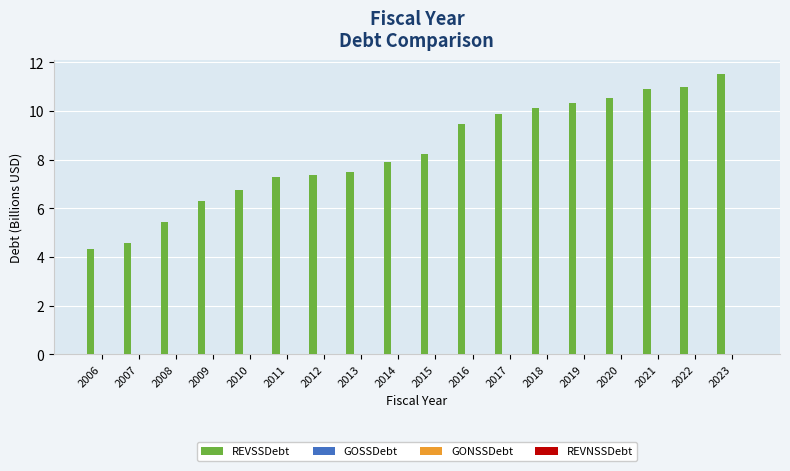

What is the maximum value shown in the chart?

11.5